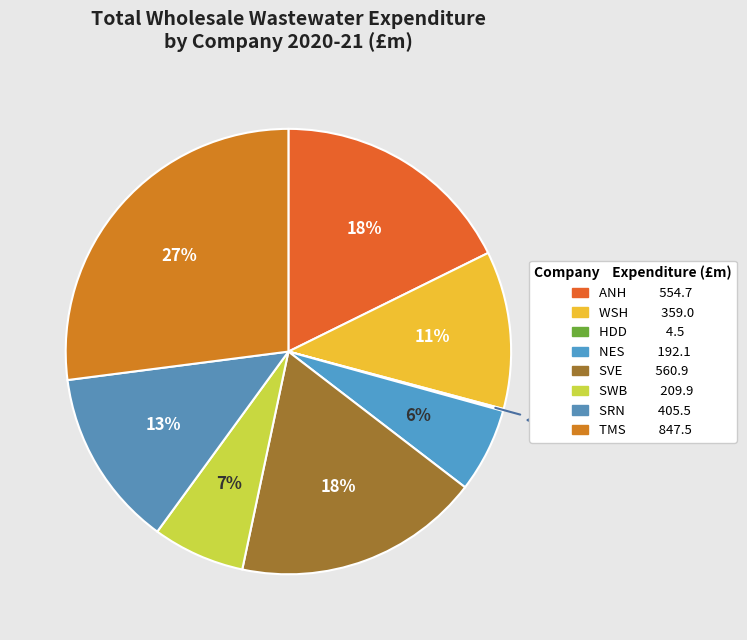

Combined, what portion of the pie is NES and TMS?

33.2%